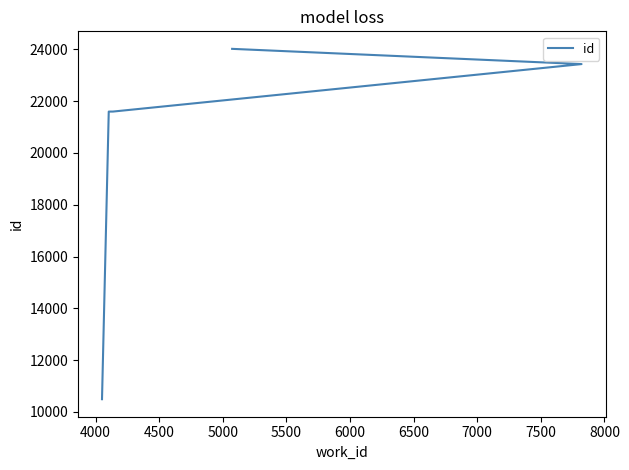

Reading left to right, list all the values displayed in this chart.

10493	21595	21596	23429	24017